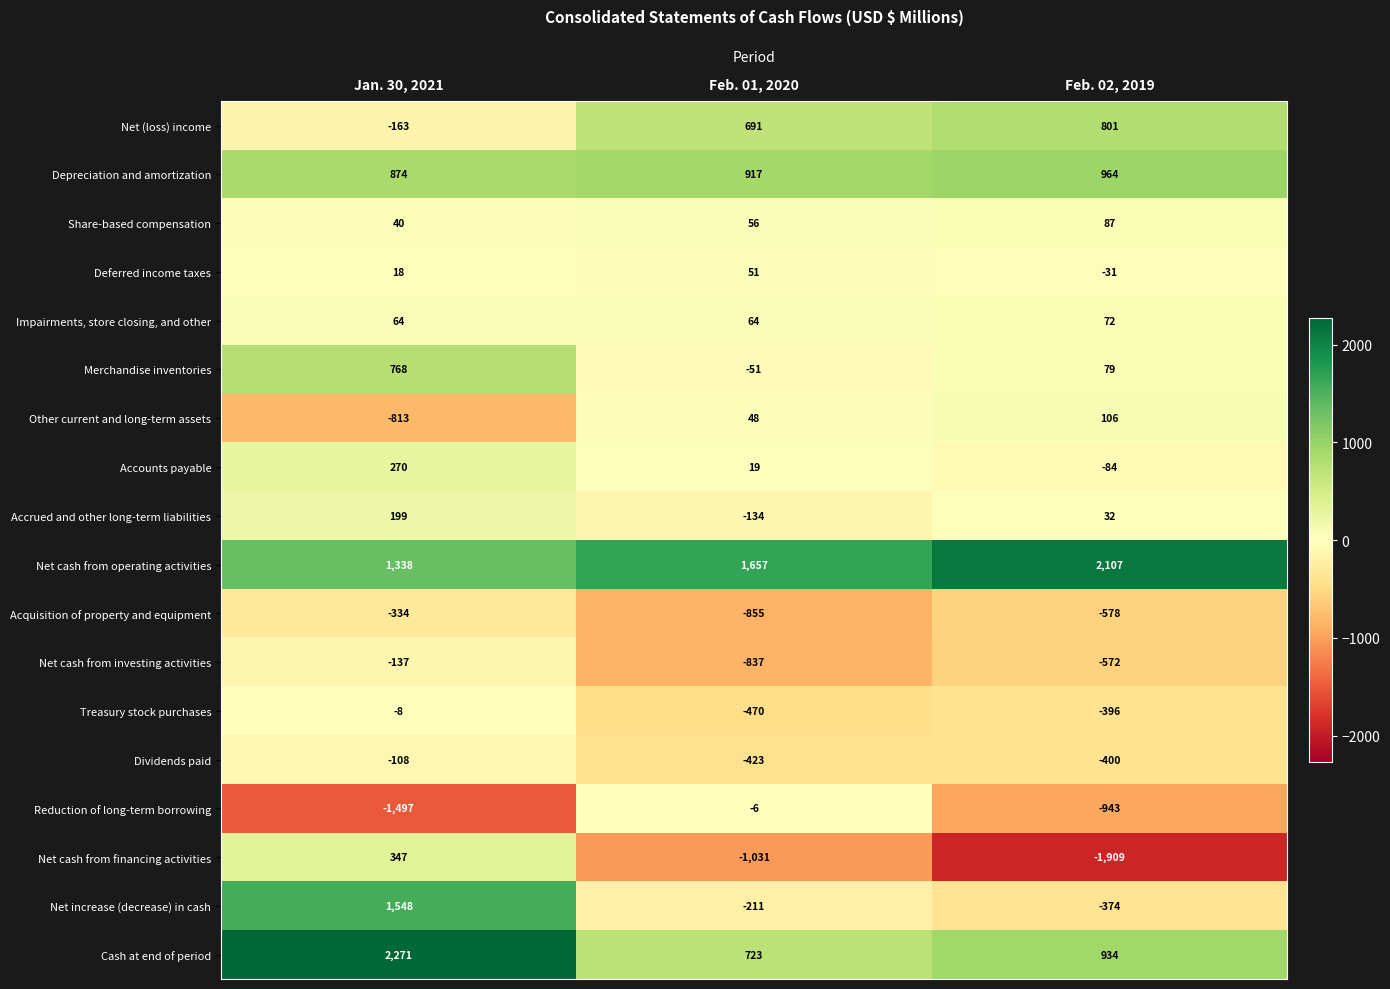

What is the average value of the Deferred income taxes series?

13